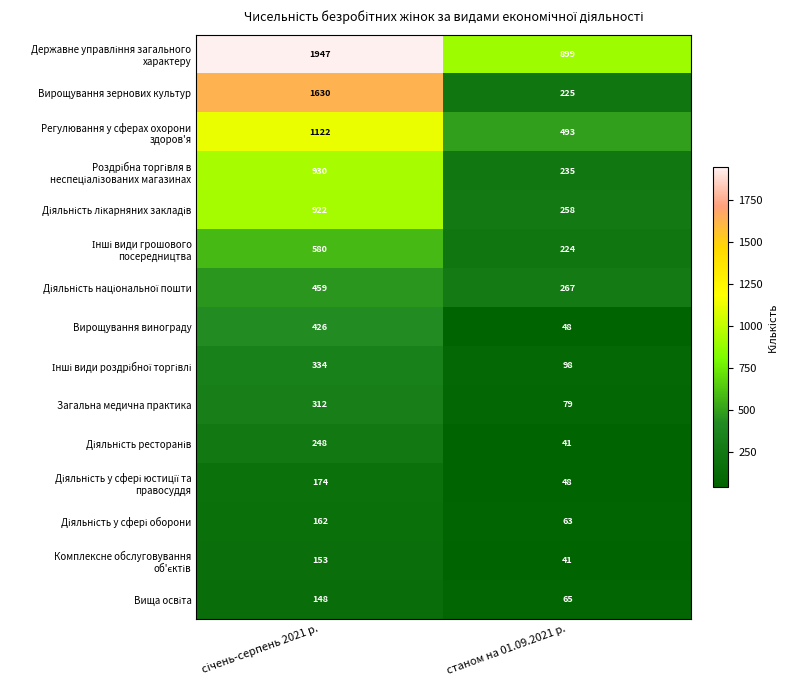

Count the number of data series in this chart.

15